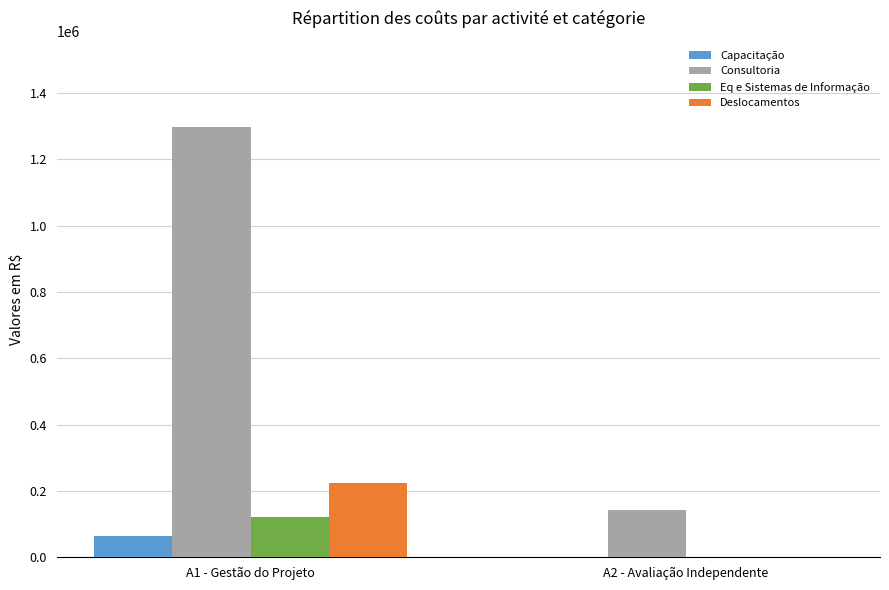

Reading left to right, list all the values displayed in this chart.

Capacitação: A1 - Gestão do Projeto=64000	A2 - Avaliação Independente=0
Consultoria: A1 - Gestão do Projeto=1297620	A2 - Avaliação Independente=144000
Eq e Sistemas de Informação: A1 - Gestão do Projeto=120000	A2 - Avaliação Independente=0
Deslocamentos: A1 - Gestão do Projeto=224000	A2 - Avaliação Independente=0